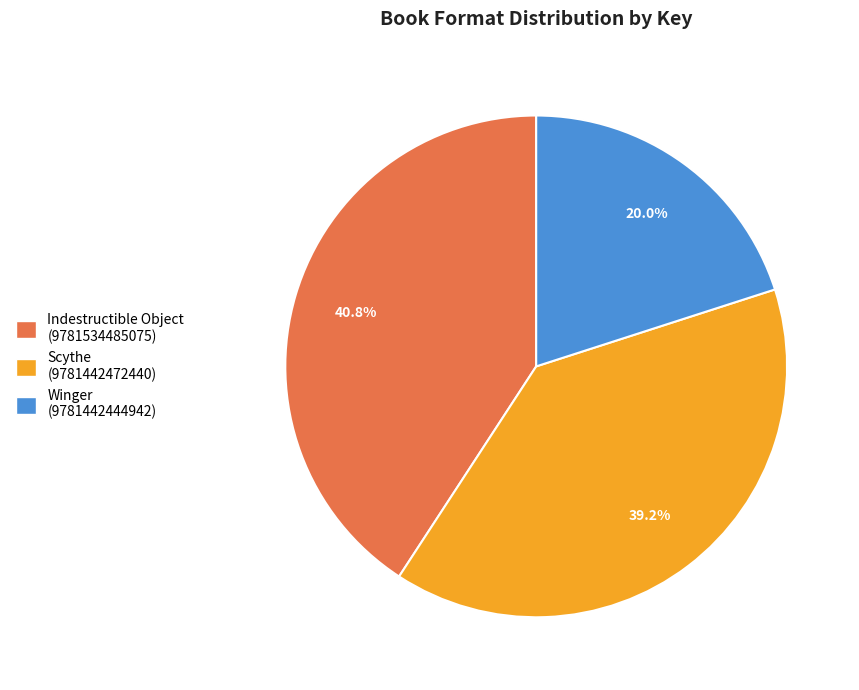

Rank the categories by value from highest to lowest.

Indestructible Object (9781534485075), Scythe (9781442472440), Winger (9781442444942)